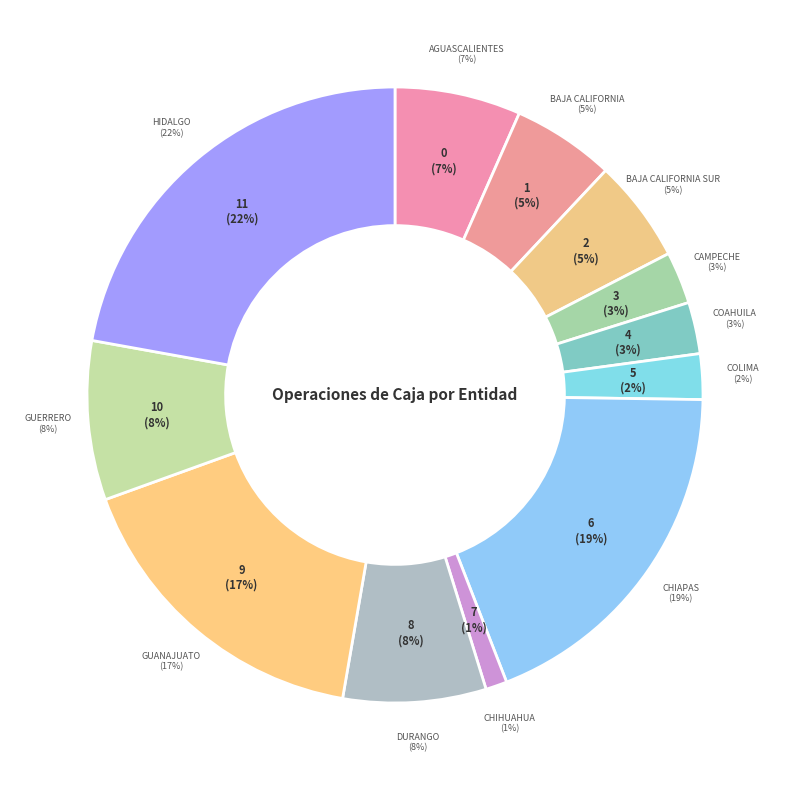

Count the number of slices in the pie.

12